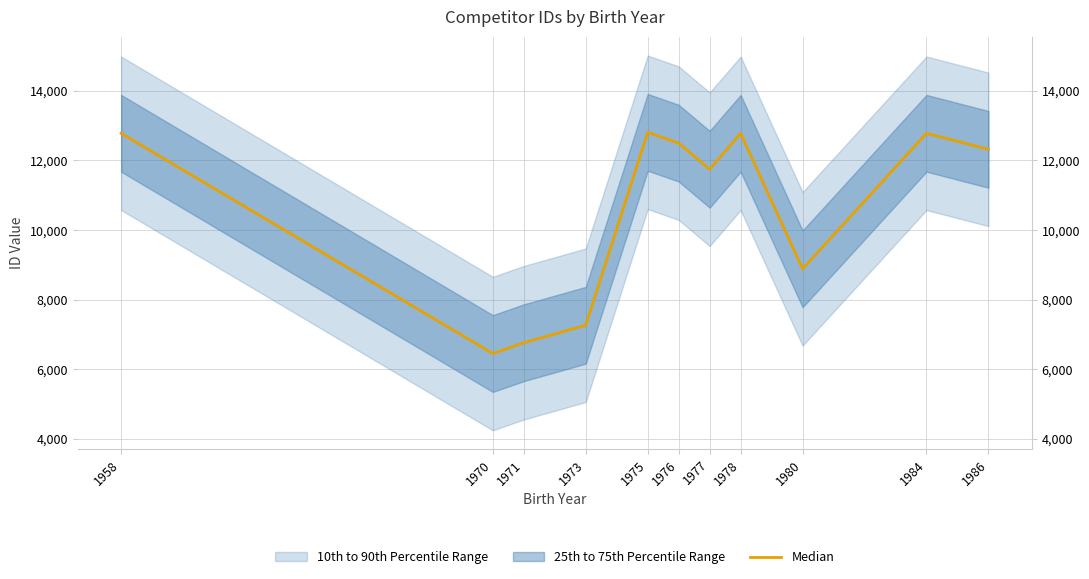

What is the value of the 11th point from the left?

12319.0